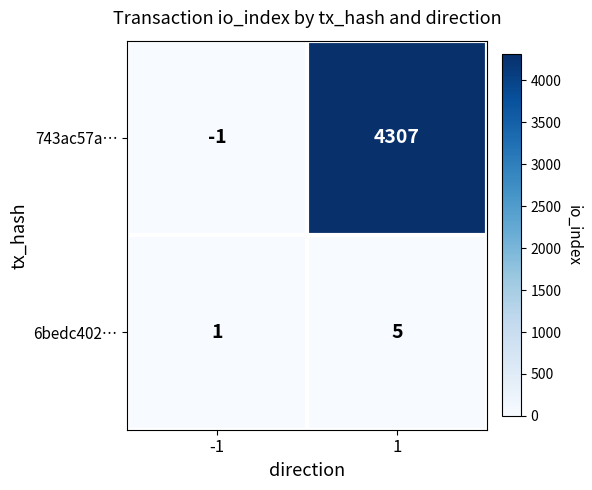

Which series has the largest range (max minus min)?

743ac57a…